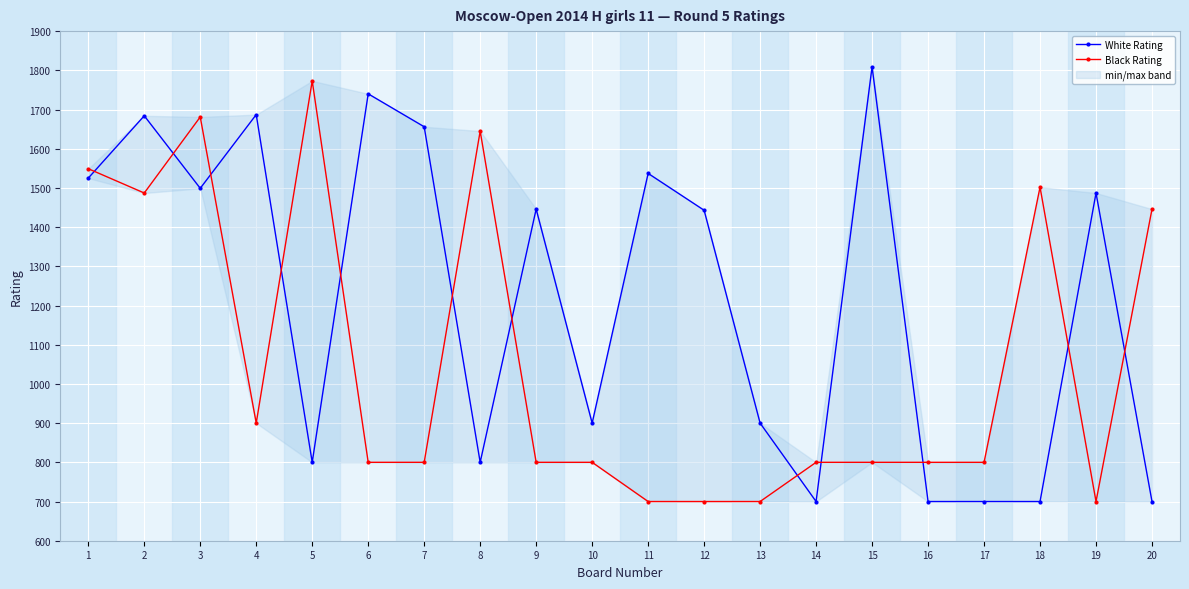

What value does the White Rating series have at 3, to the nearest 100?

1500